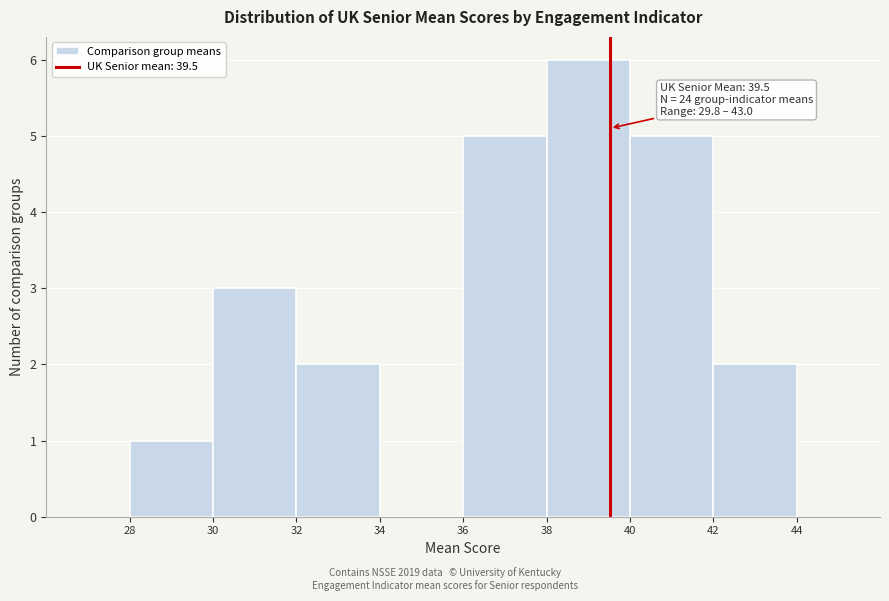

Which range on the x-axis has the tallest bar?

38 to 40